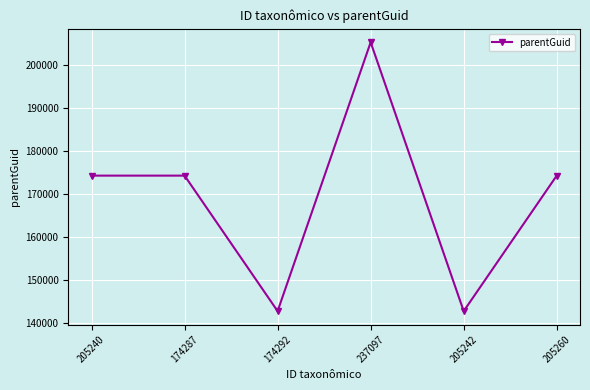

Is it true that the value at 237097 is 295463?

False